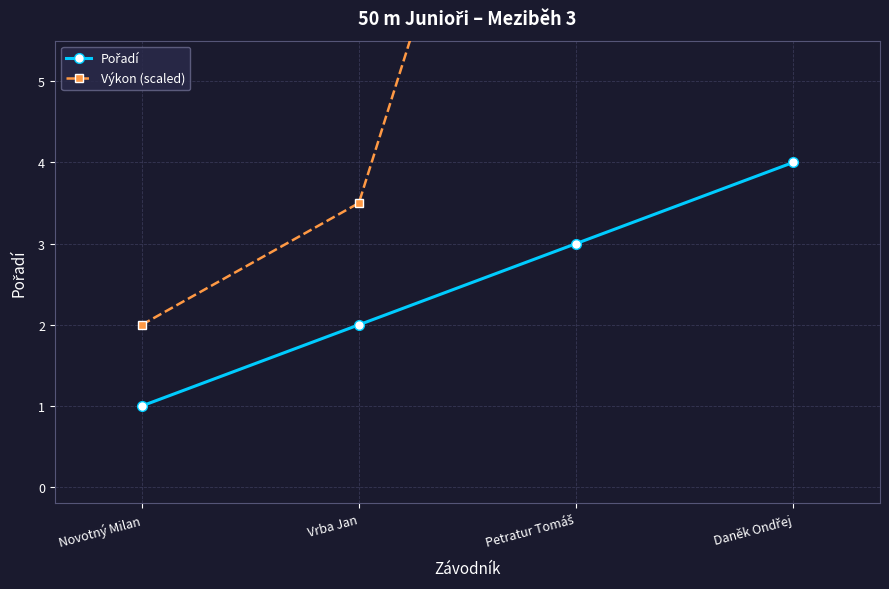

What are all the series names shown in the legend?

Pořadí, Výkon (scaled)